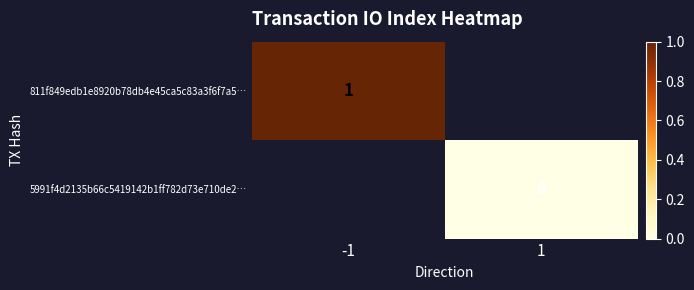

Which series has the widest spread of values?

811f849edb1e8920b78db4e45ca5c83a3f6f7a5…